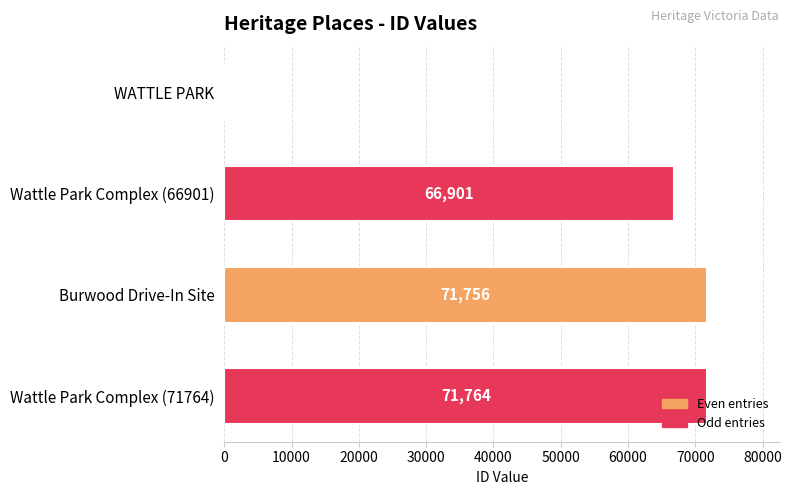

Read the value at WATTLE PARK, to the nearest 50.

200